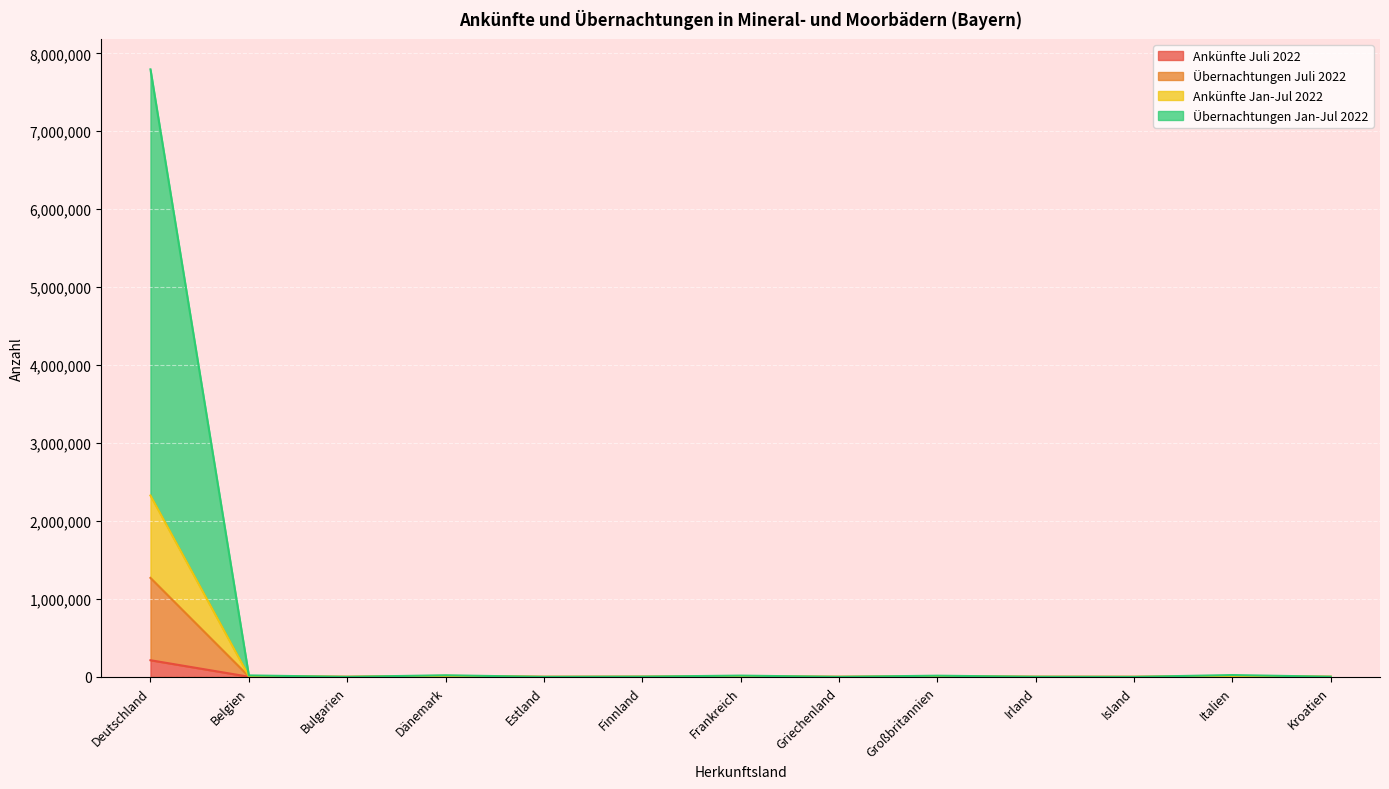

What are all the series names shown in the legend?

Ankünfte Juli 2022, Übernachtungen Juli 2022, Ankünfte Jan-Jul 2022, Übernachtungen Jan-Jul 2022